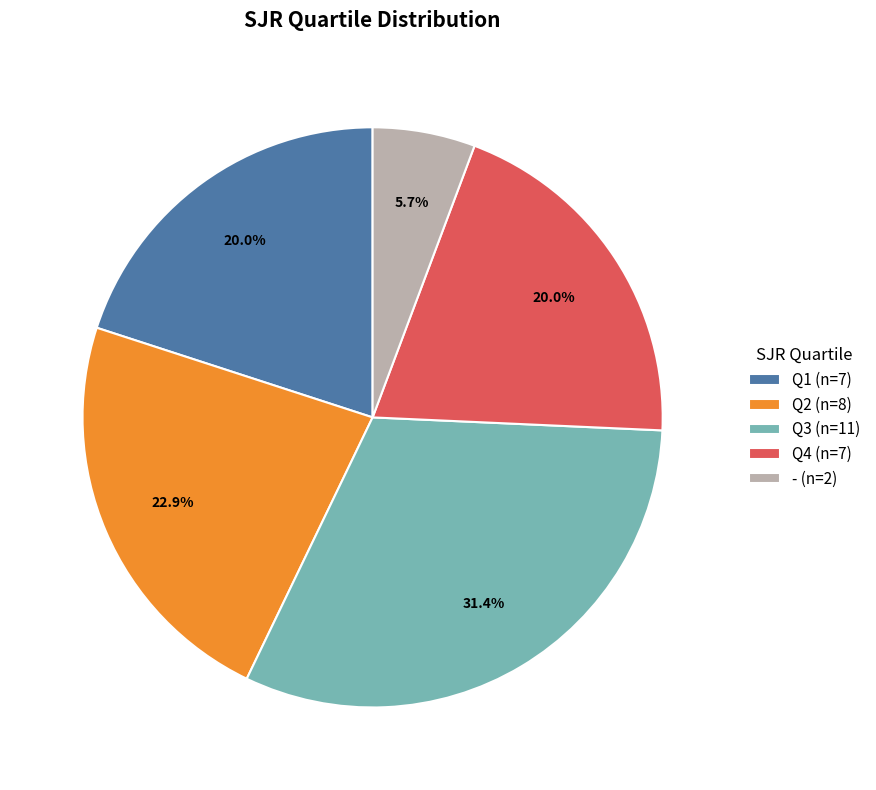

How much of the chart is everything except Q2?

77.1%